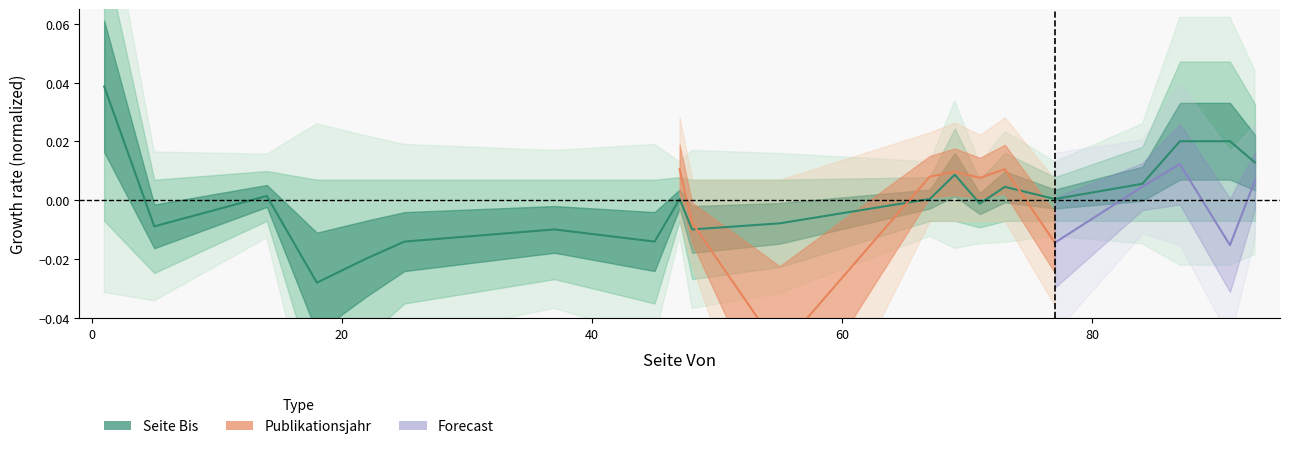

True or false: there are more than 2 points higher than both neighbors.

True